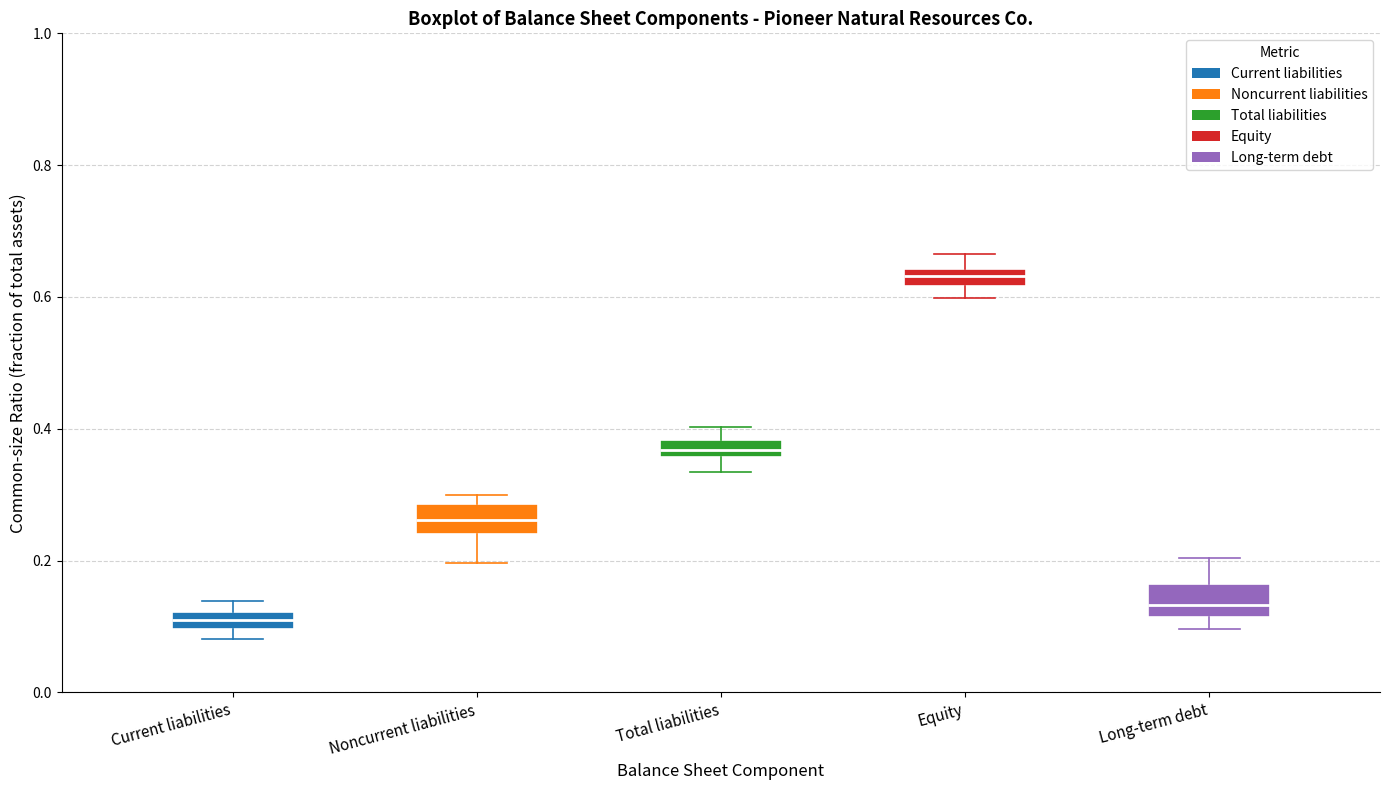

Which box has the lowest median line?

Current liabilities